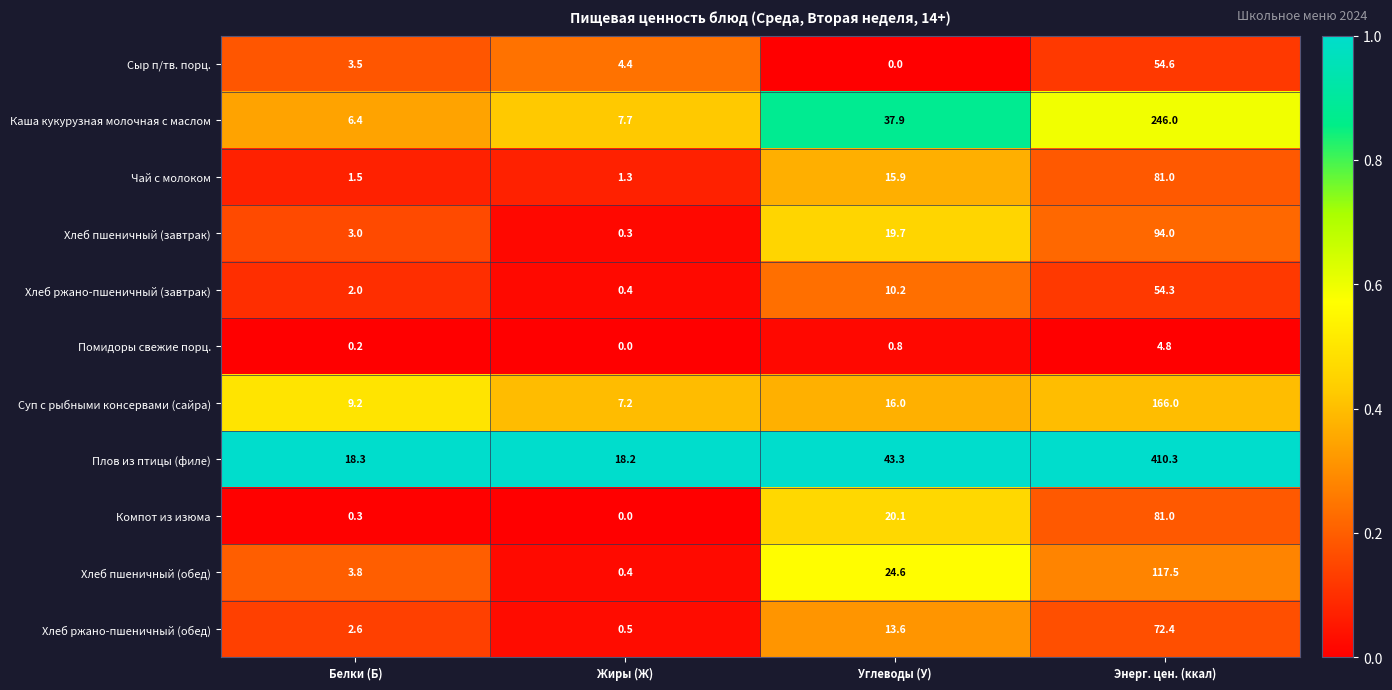

What is the highest value of the Хлеб пшеничный (завтрак) series?

94.0